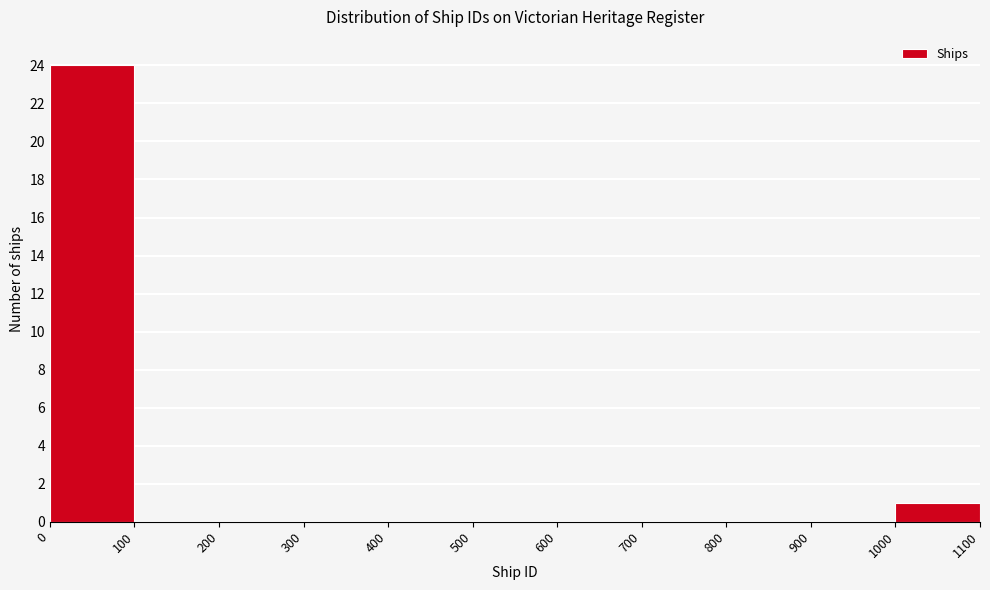

Over which range of the x-axis is the bar tallest?

0 to 100